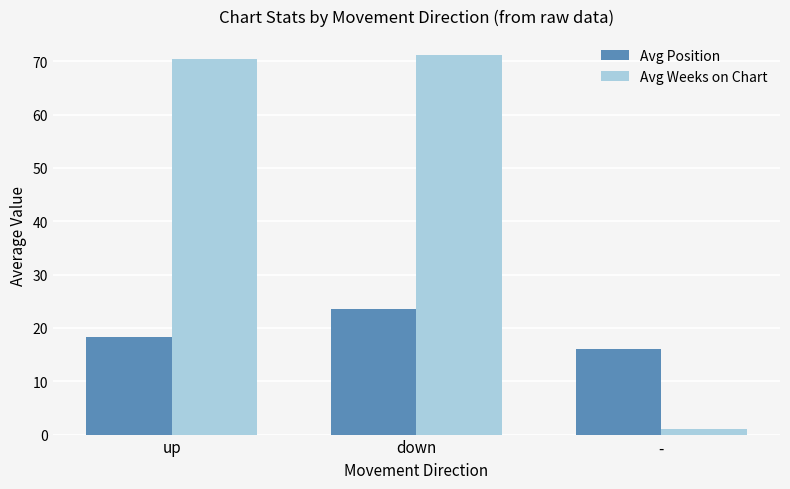

Are the bars horizontal?

No